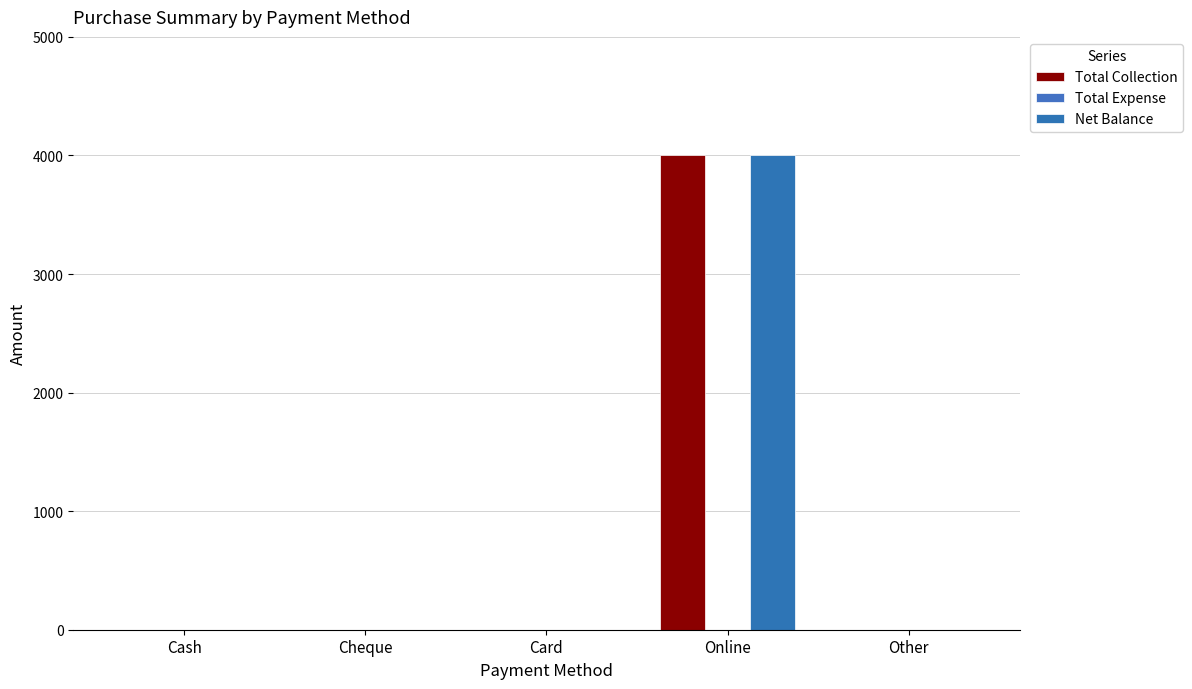

How many groups of bars are there?

5